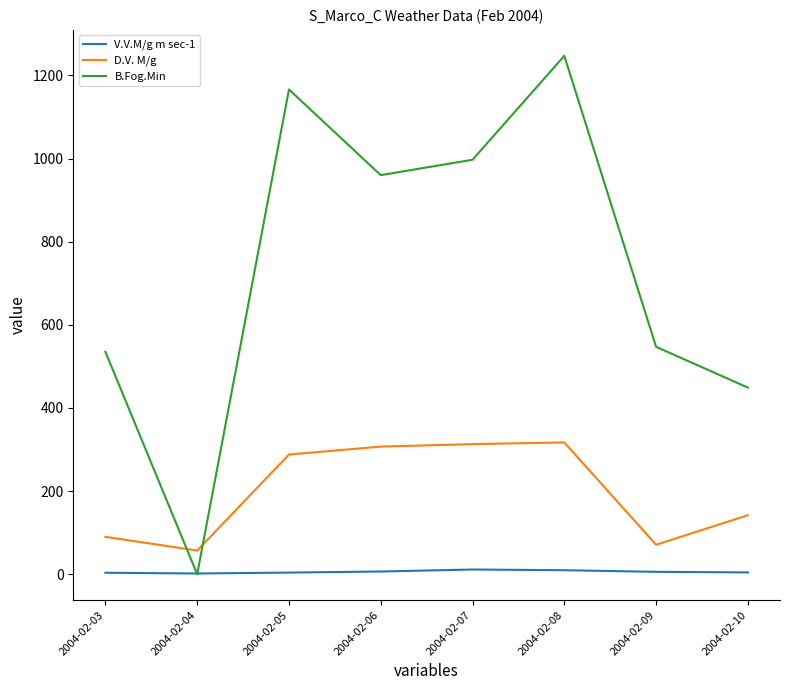

Which series has the largest range (max minus min)?

B.Fog.Min